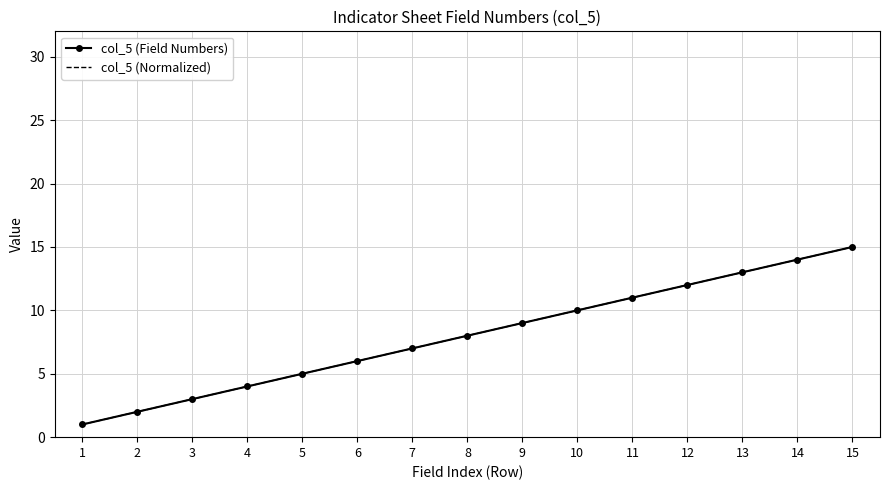

The value of col_5 (Normalized) at 4 is 7. True or false?

False